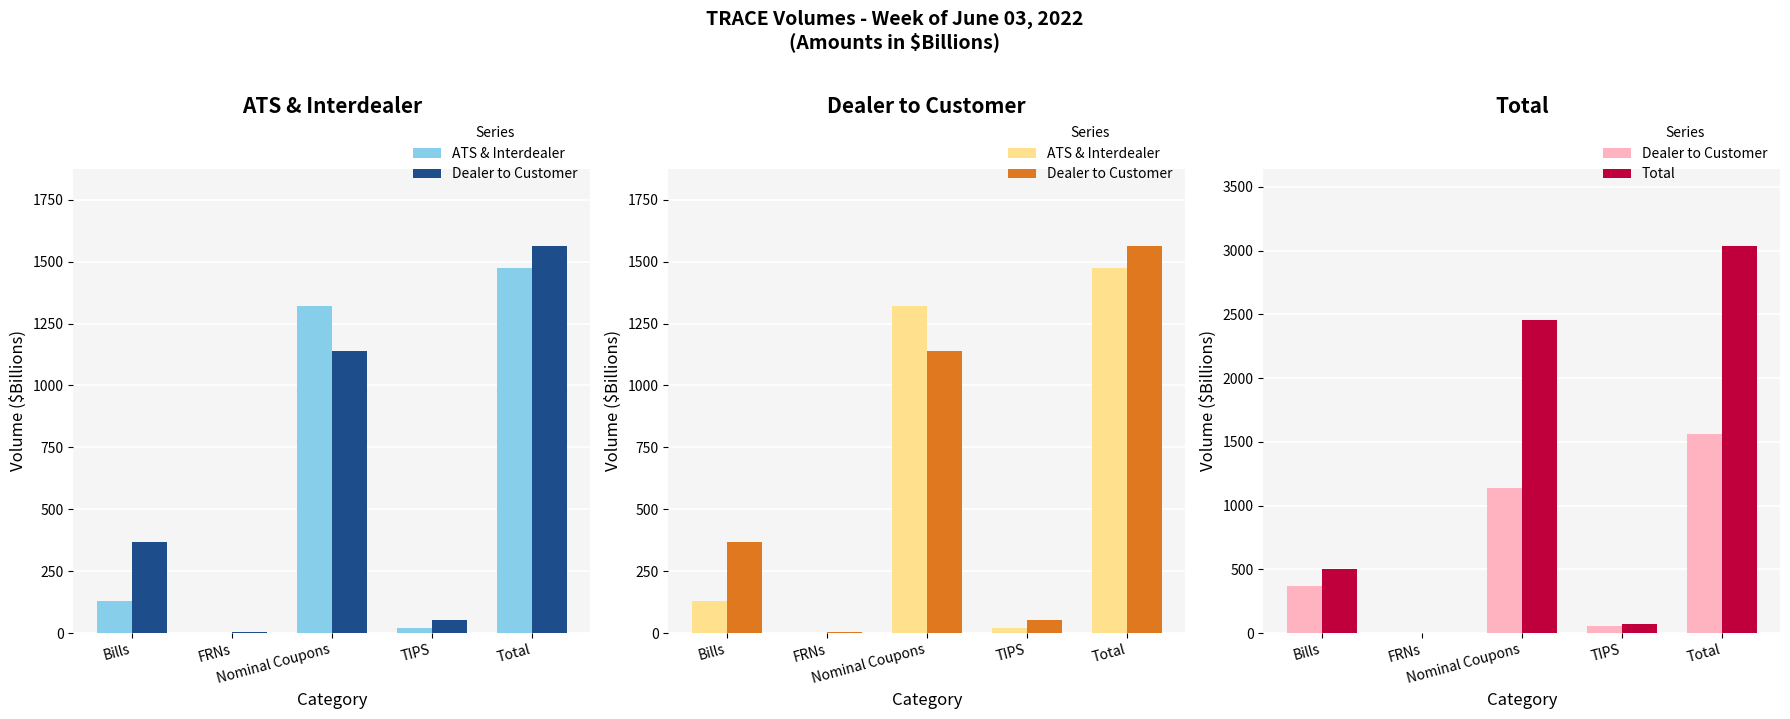

At which label does Dealer to Customer reach its peak?

Total